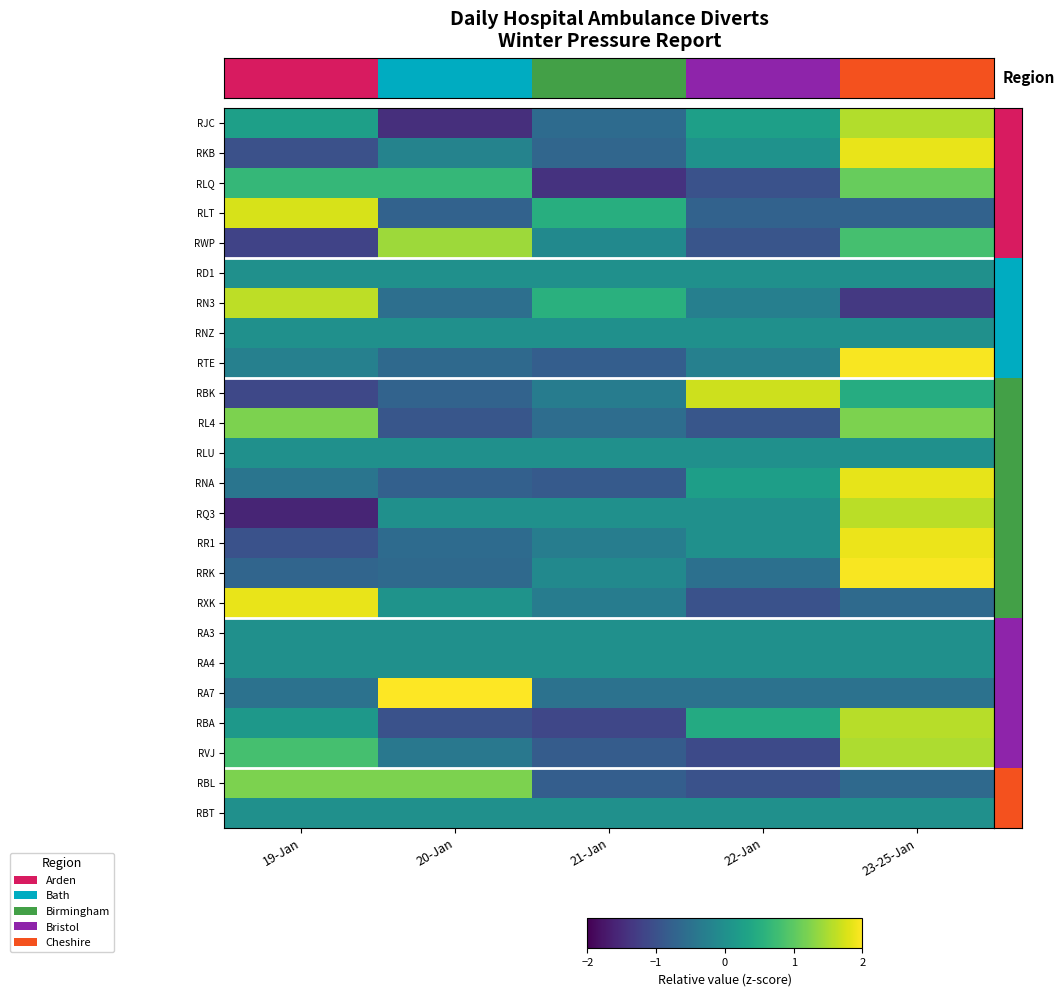

What is the total value across all series at 21-Jan?

-8.3